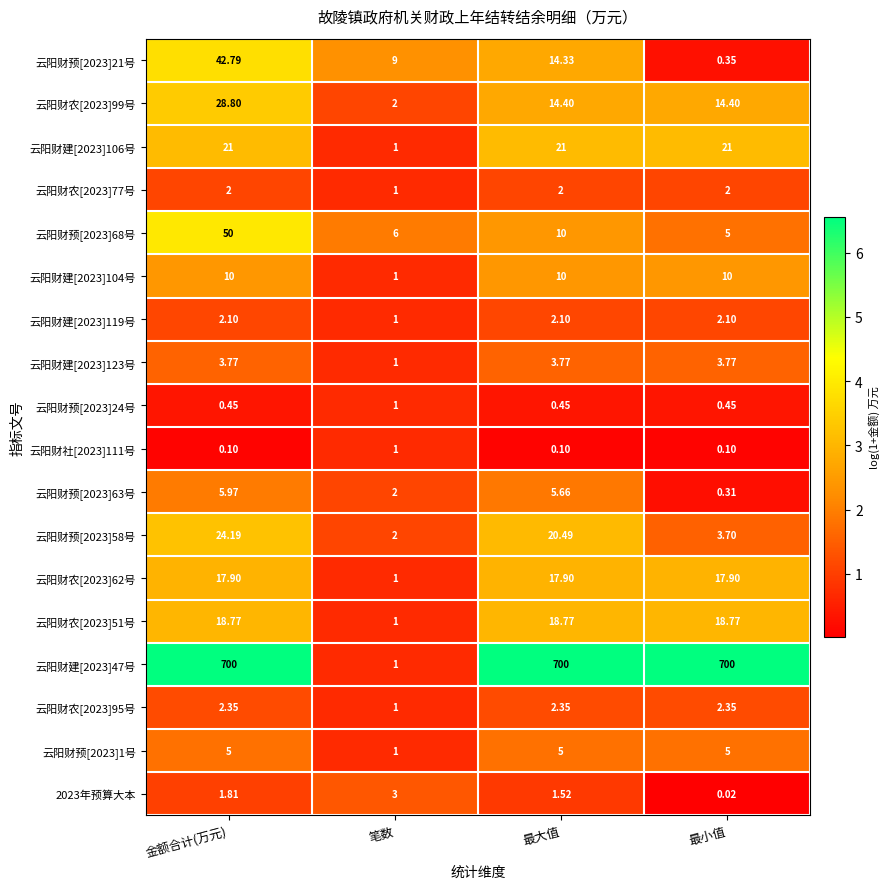

What is the greatest value displayed?

700.0